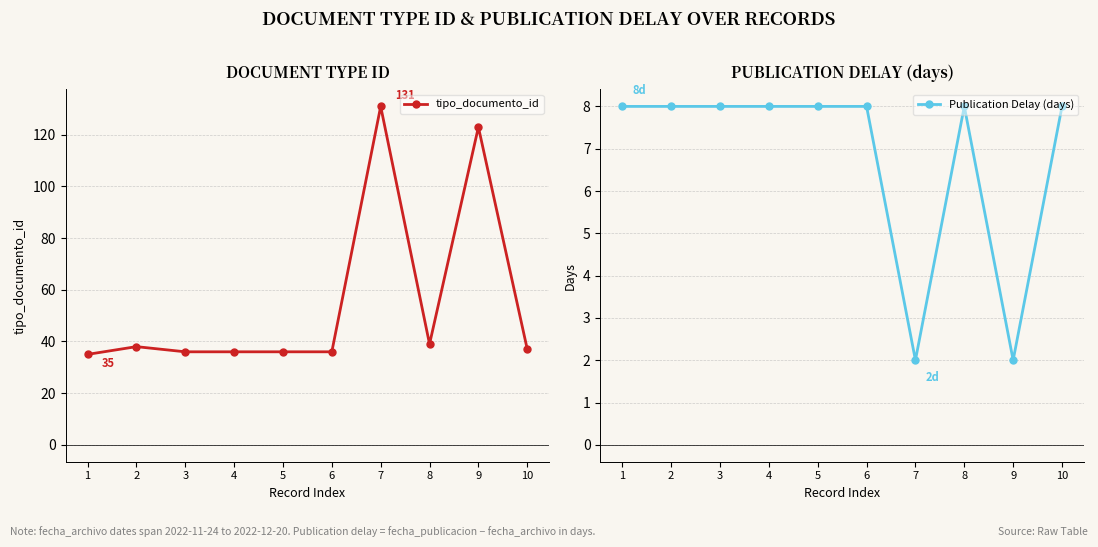

At which label is tipo_documento_id closest to 83?

9